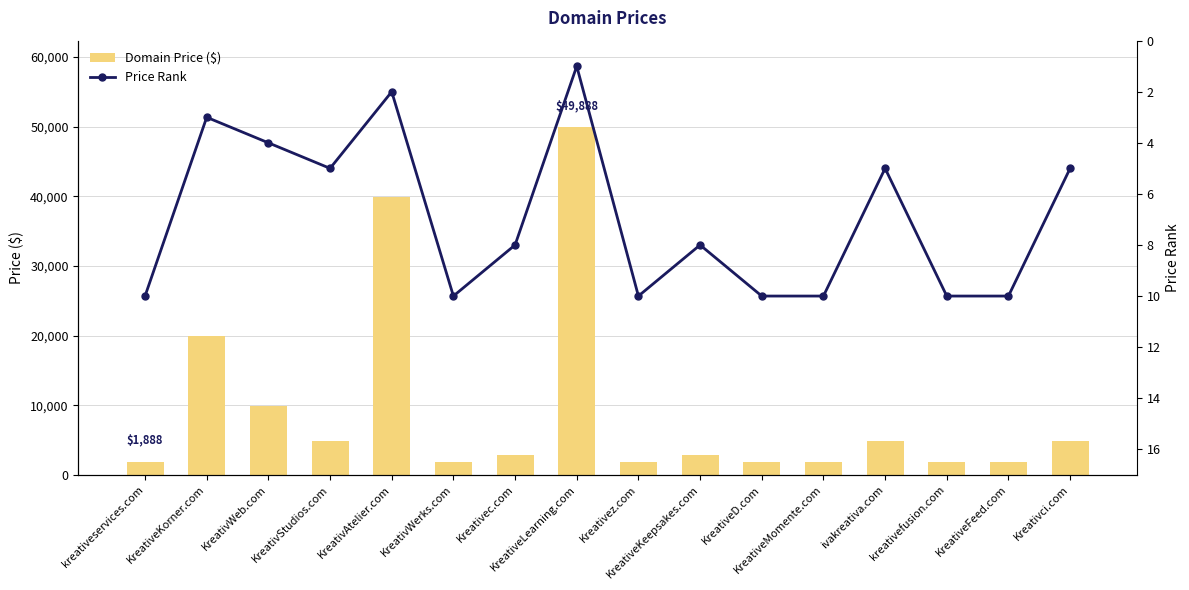

Rank the series by their maximum value, from highest to lowest.

Domain Price ($), Price Rank